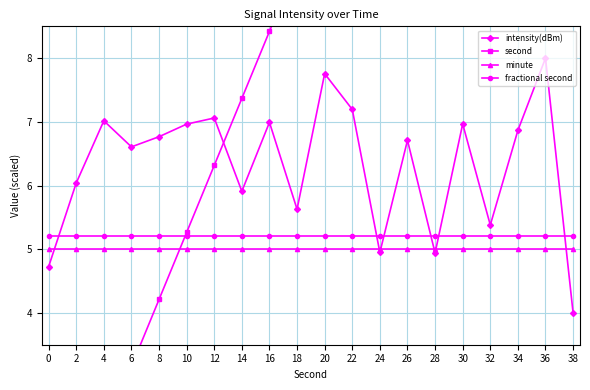

What is the maximum value shown in the chart?

20.0